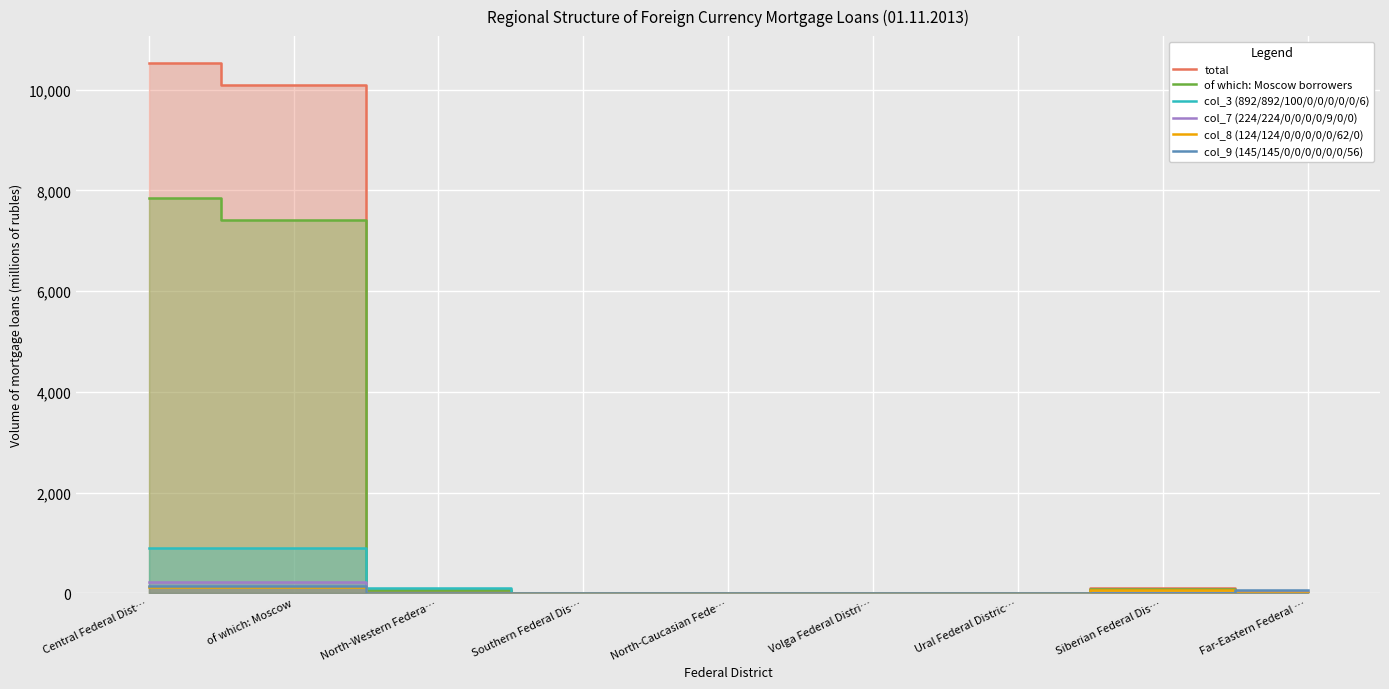

Rank the series by their maximum value, from highest to lowest.

total, of which: Moscow borrowers, col_3 (892/892/100/0/0/0/0/0/6), col_7 (224/224/0/0/0/0/9/0/0), col_9 (145/145/0/0/0/0/0/0/56), col_8 (124/124/0/0/0/0/0/62/0)